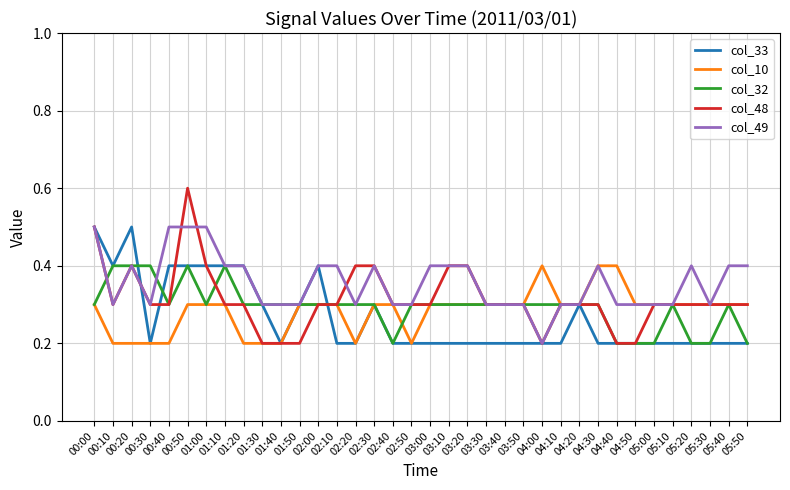

Which series has the widest spread of values?

col_48